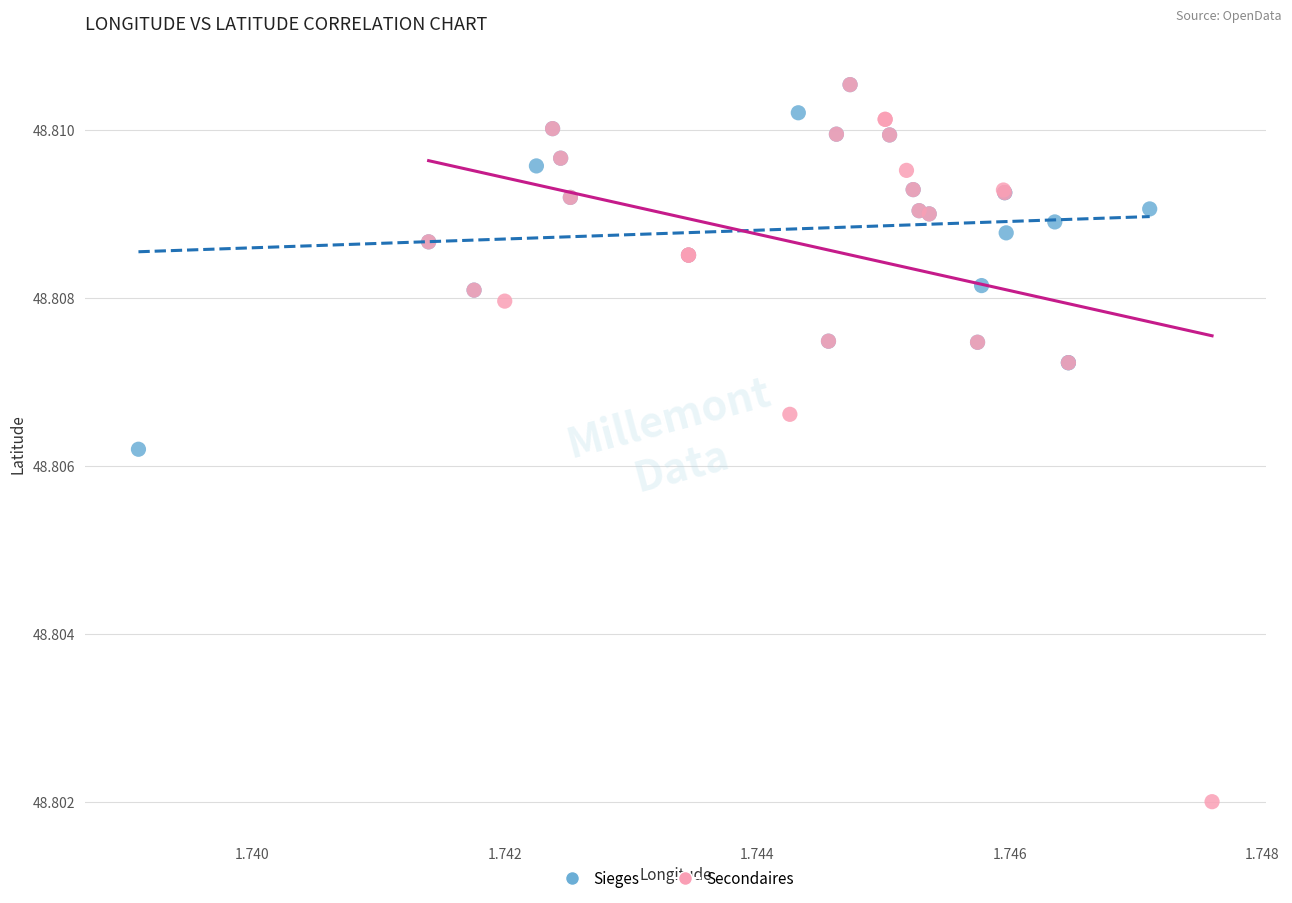

Which series has the largest Y range (max minus min)?

Secondaires